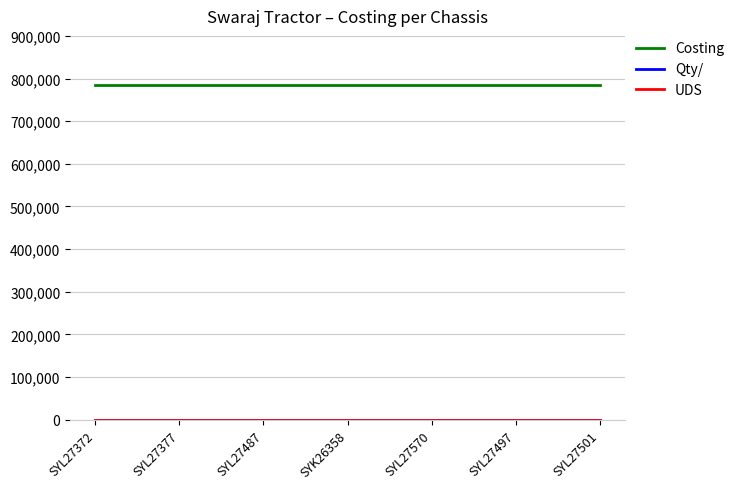

Which series has the largest total across all categories?

Costing